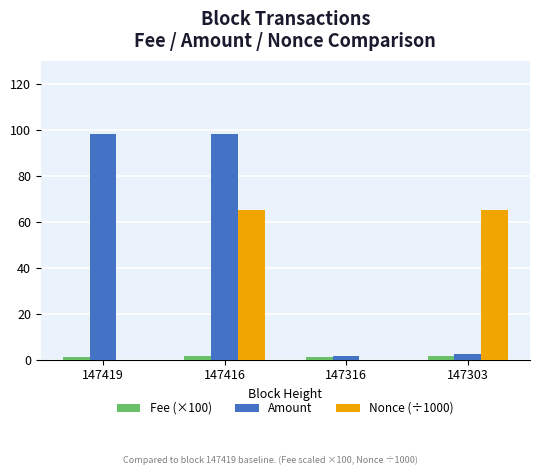

At which category is the sum across all series the highest?

147416